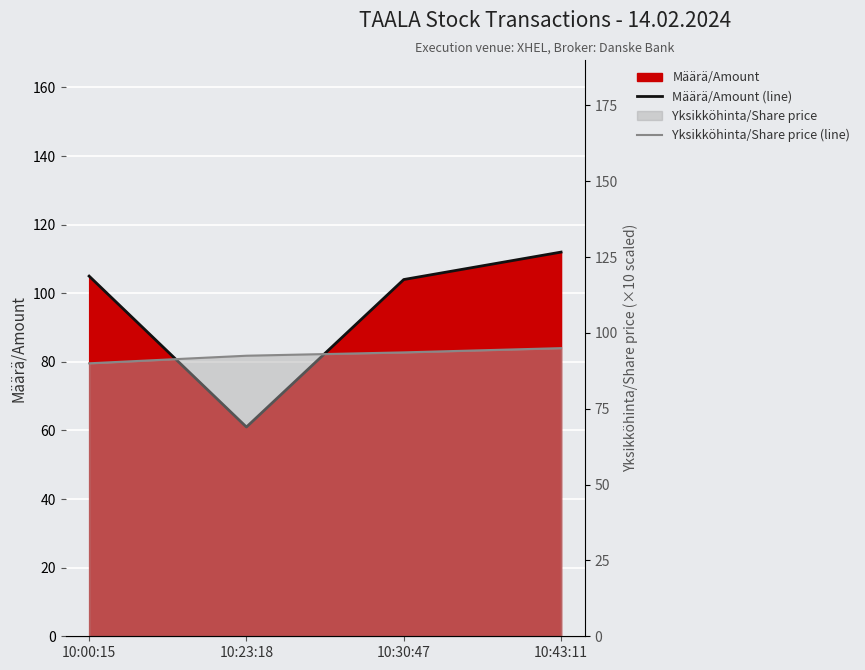

True or false: Määrä/Amount (line) and Yksikköhinta/Share price (line) cross at least once.

True